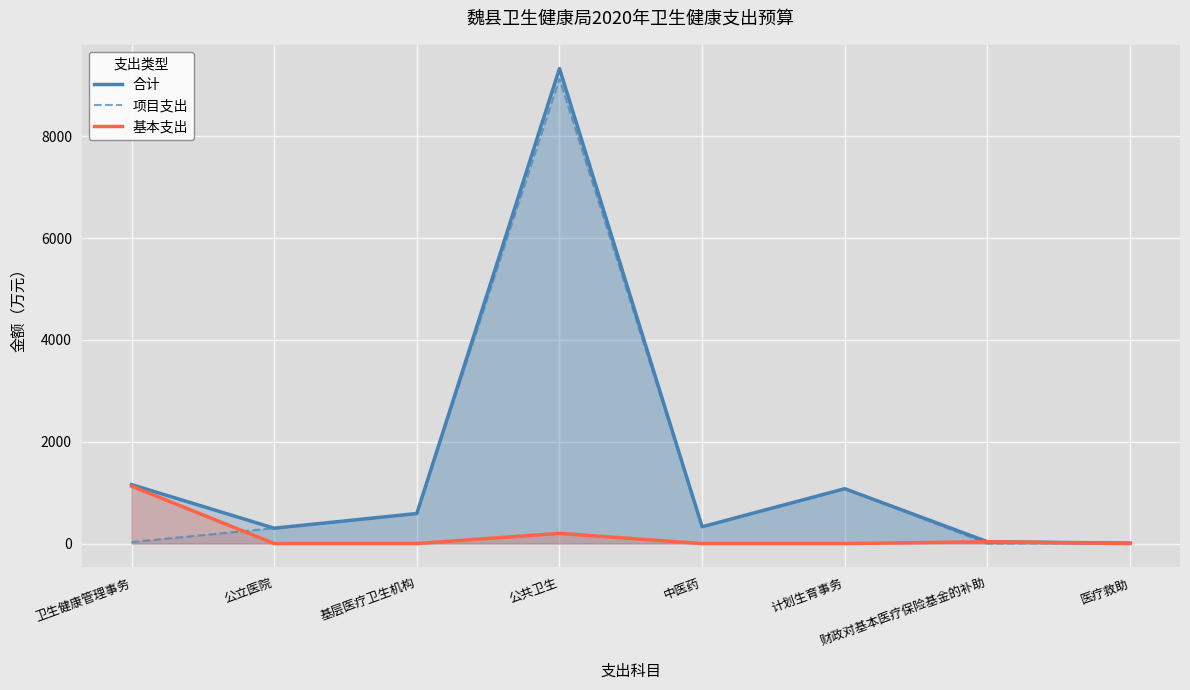

Reading right to left, extract all data points from this chart.

合计: 9.0	35.9	1077.8	330.0	9331.0	590.0	302.0	1158.1
项目支出: 9.0	0.0	1077.8	330.0	9131.0	590.0	302.0	30.0
基本支出: 0.0	35.9	0.0	0.0	200.0	0.0	0.0	1128.1